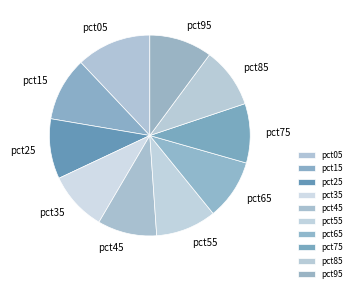

Does pct35 account for over 50% of the chart?

No